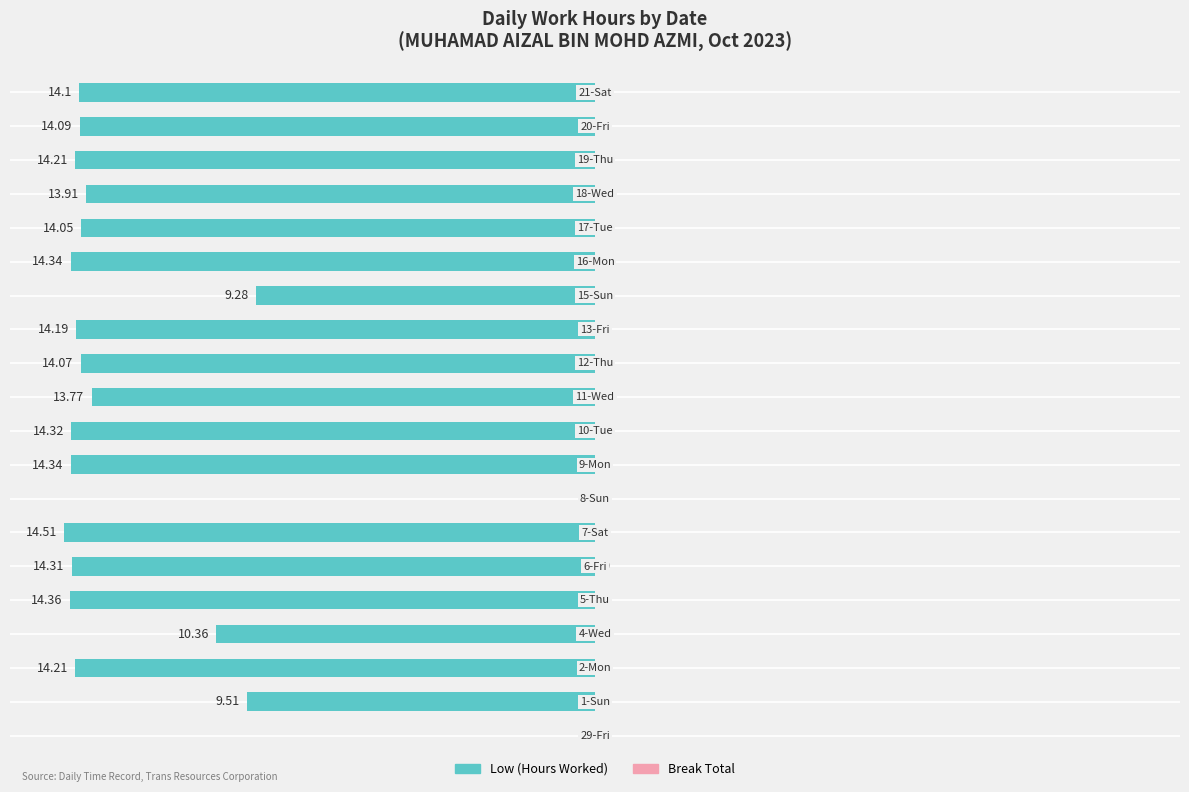

Where is Break Total nearest to the value 0?

29-Fri